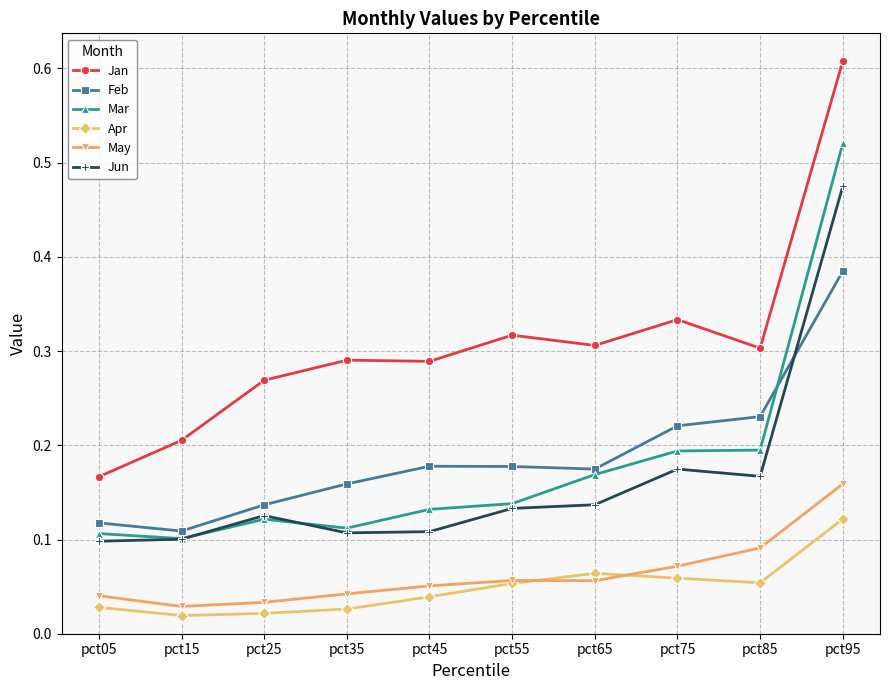

At which category does the chart reach its peak across all series?

pct95